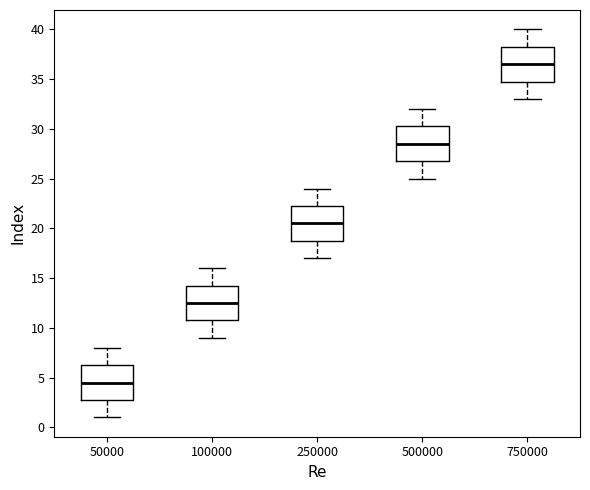

Where is the lower edge of the box at x = 250000 on the y-axis? The values are not printed on the chart, so give them approximately, as read against the axis.

19.0